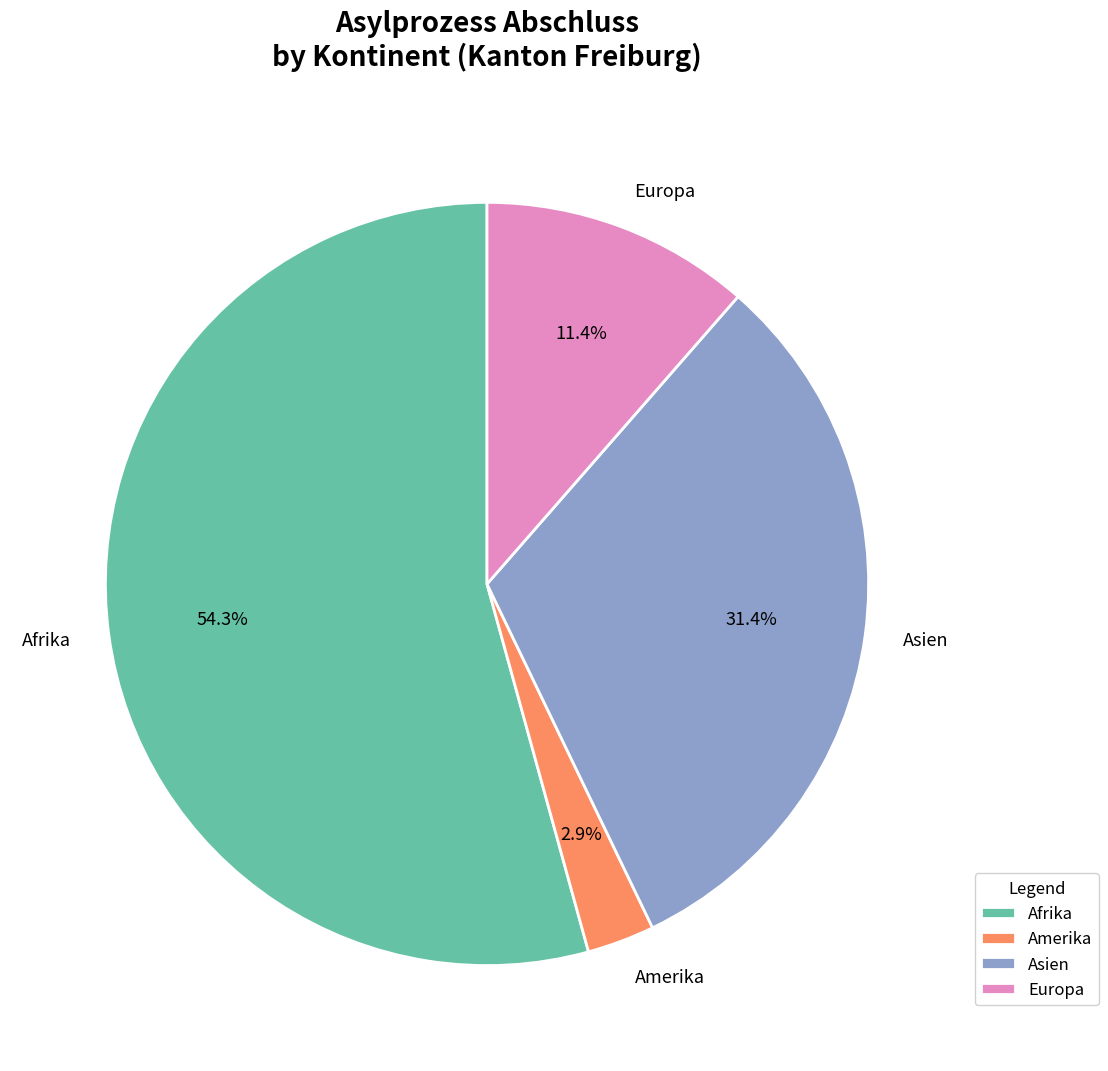

Combined, do Europa and Afrika account for over 50%?

Yes